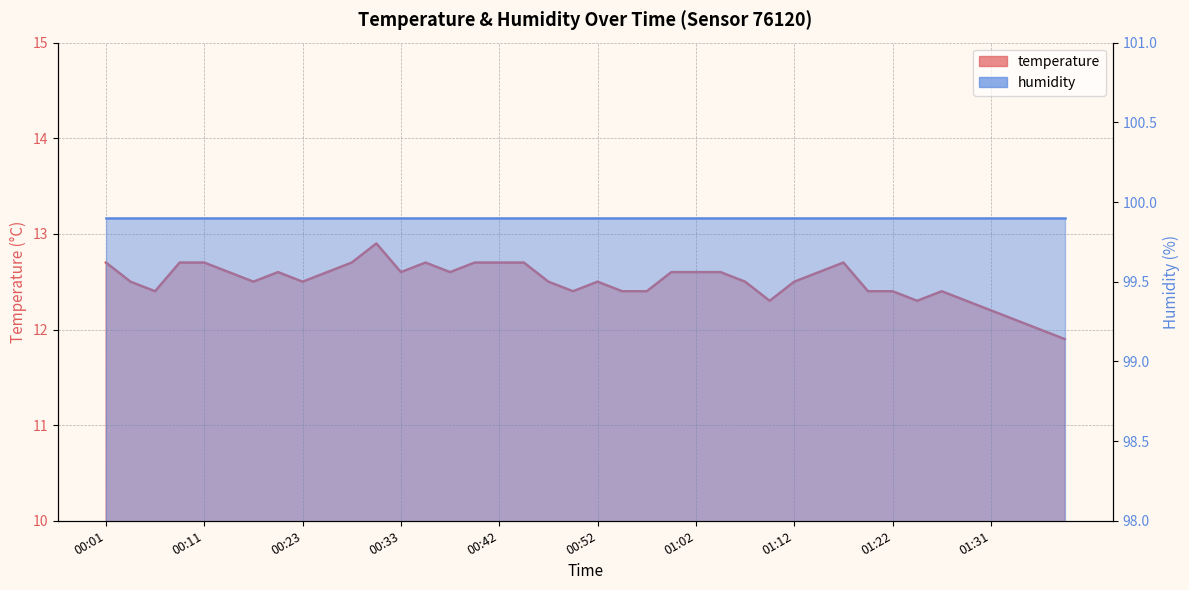

Approximately how many times larger is the value at 01:19 compared to 00:33?

1.0